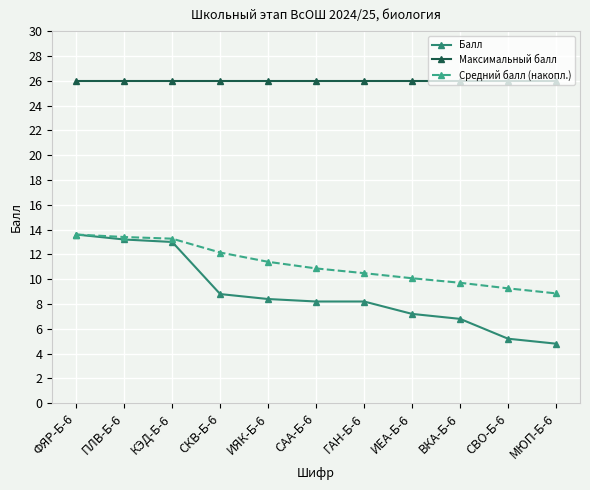

What is the sum of all Максимальный балл values?

286.0